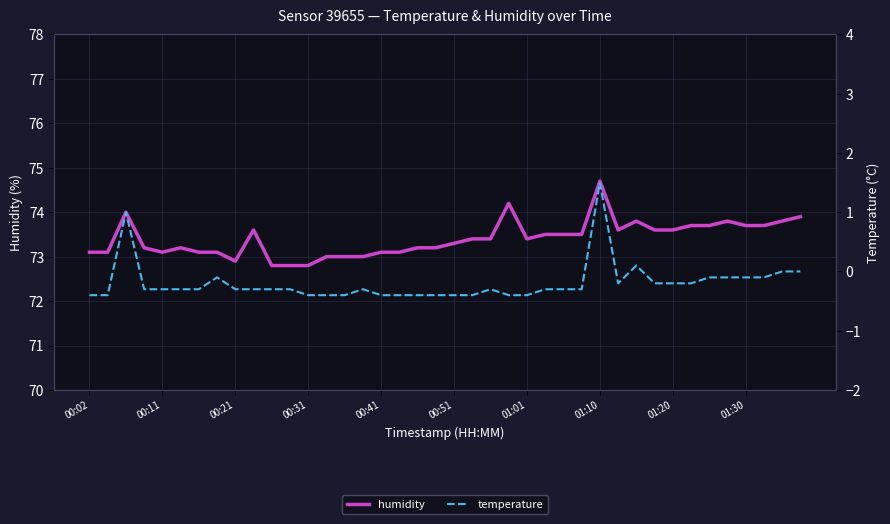

List the labels in order of temperature value, smallest first.

00:02, 00:11, 12, 13, 14, 16, 17, 18, 19, 20, 21, 23, 24, 00:31, 00:41, 00:51, 01:01, 01:20, 01:30, 10, 11, 15, 22, 25, 26, 27, 29, 31, 32, 33, 01:10, 34, 35, 36, 37, 38, 39, 30, 00:21, 28